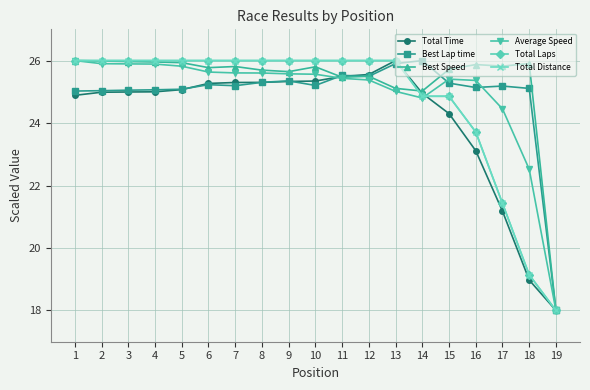

At which category does the chart reach its minimum across all series?

19